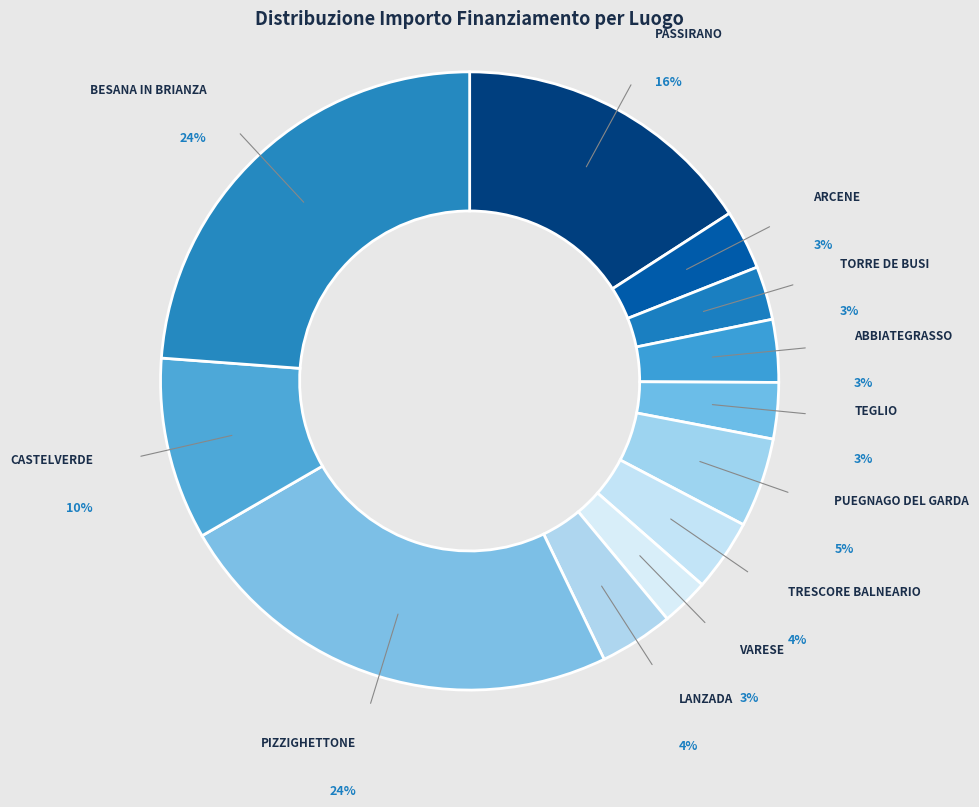

Which slice is the smallest?

VARESE